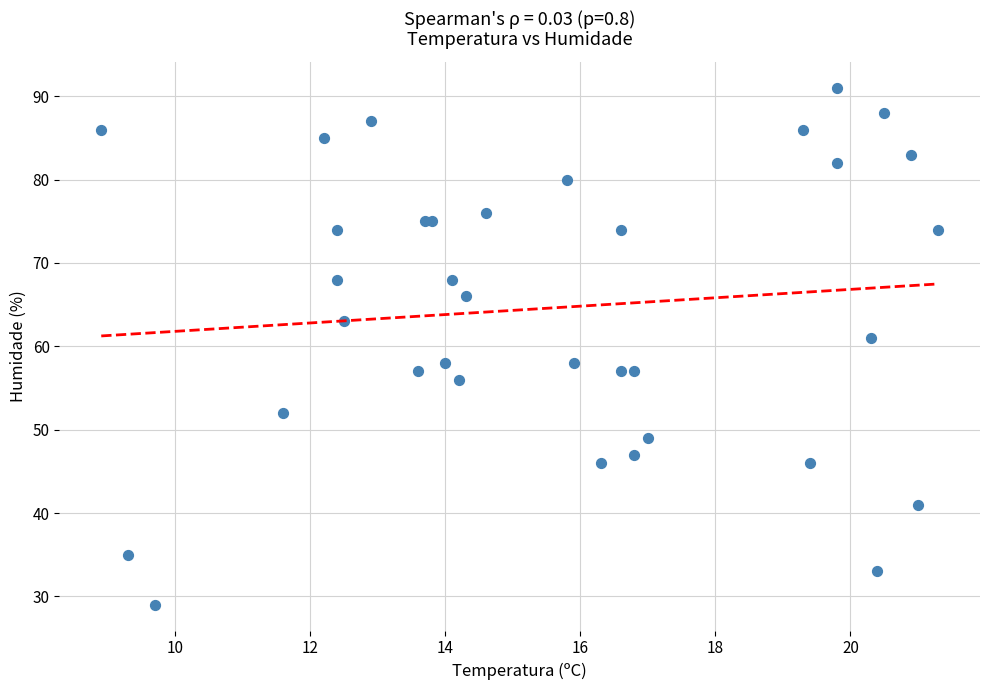

What Y value in the scatter plot is closest to 60?

61